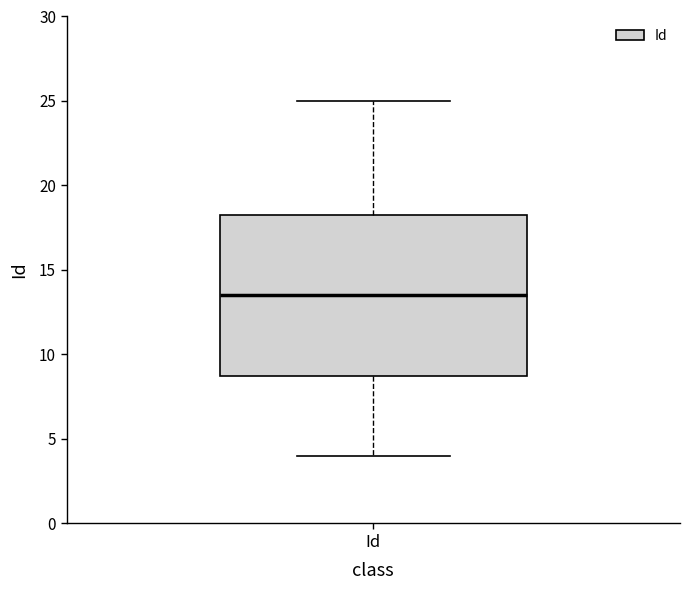

Read this box plot against the y-axis: the position of the median line, the range covered by the box, and the ends of both whiskers. The values are not printed on the chart, so give them approximately, as read against the axis.

median 13.5, box 9.0 to 18.5, whiskers 4.0 to 25.0